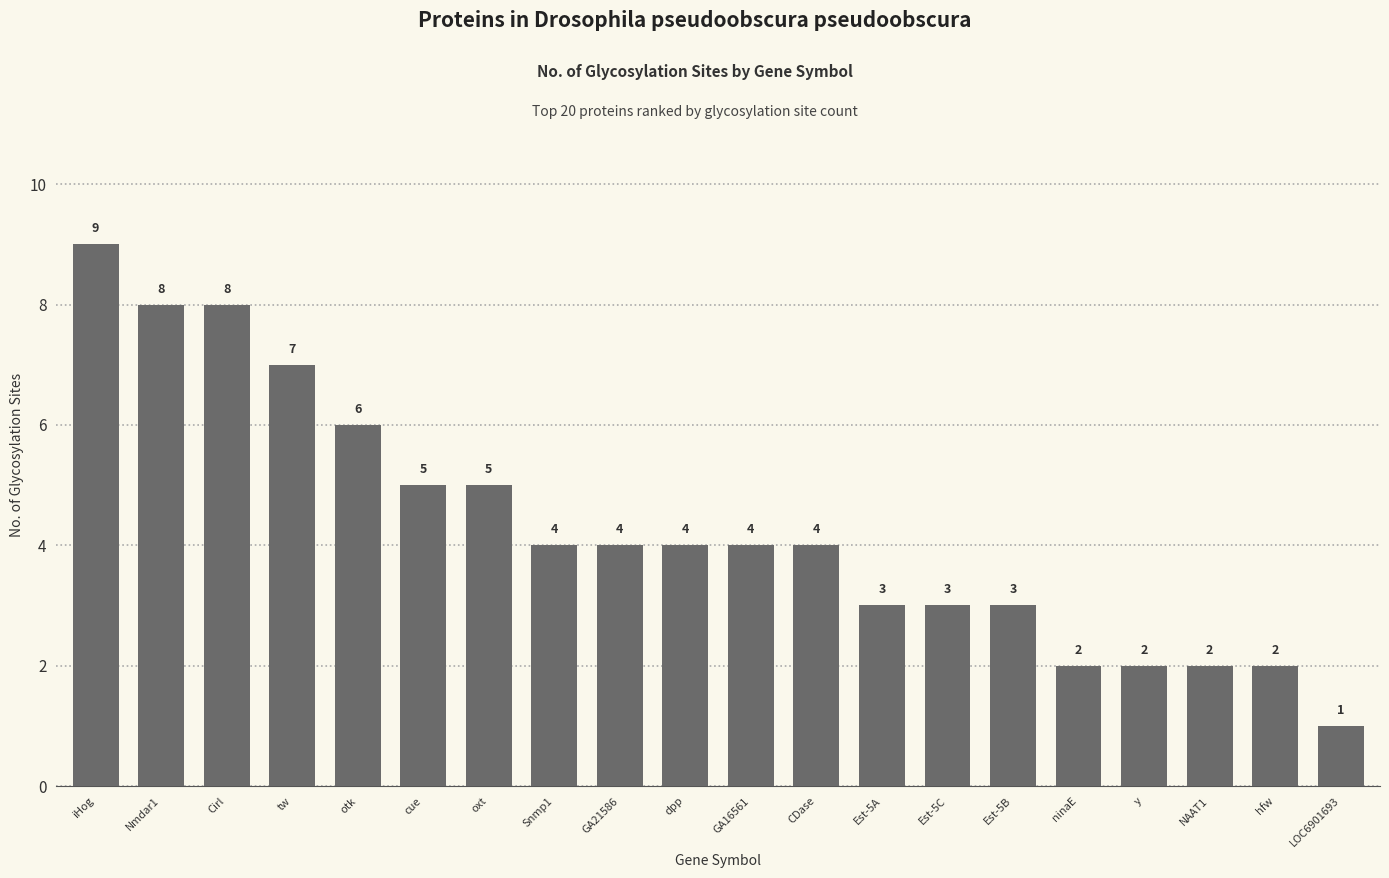

What value does the data have at Cirl?

8